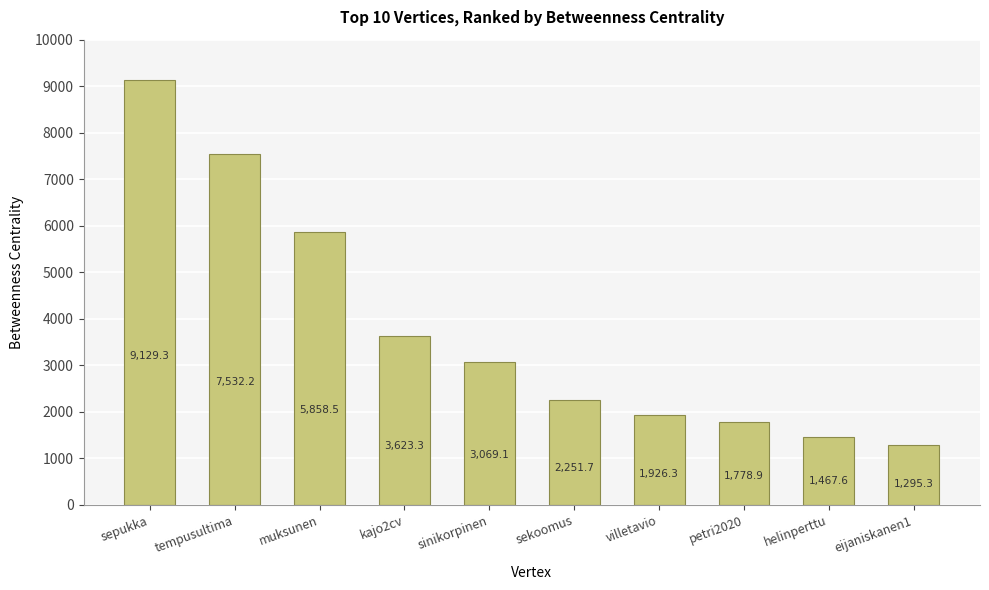

True or false: the data shows 1295.3 at eijaniskanen1.

True